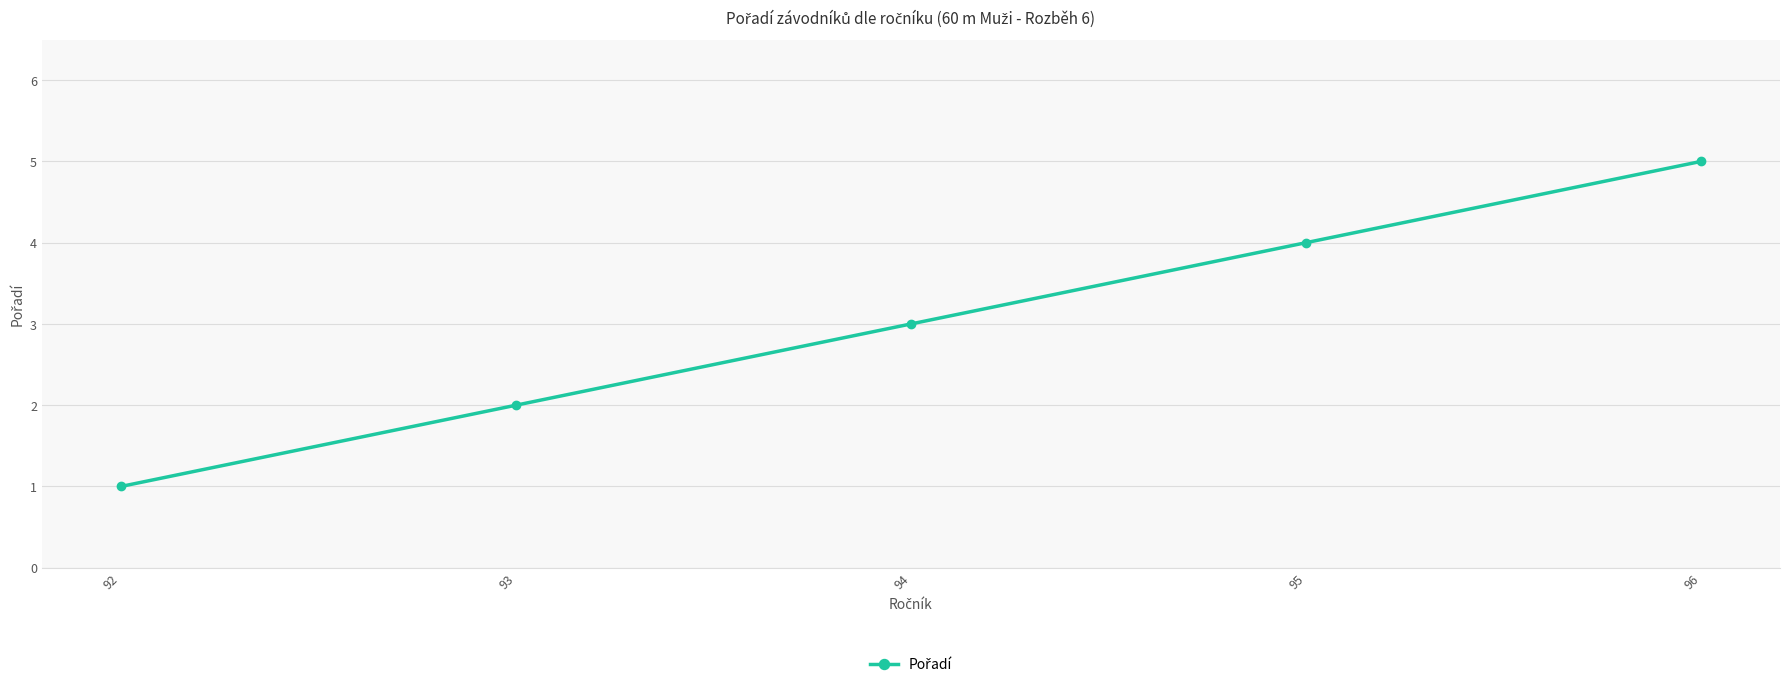

Is it true that the value at 96 is 7?

False